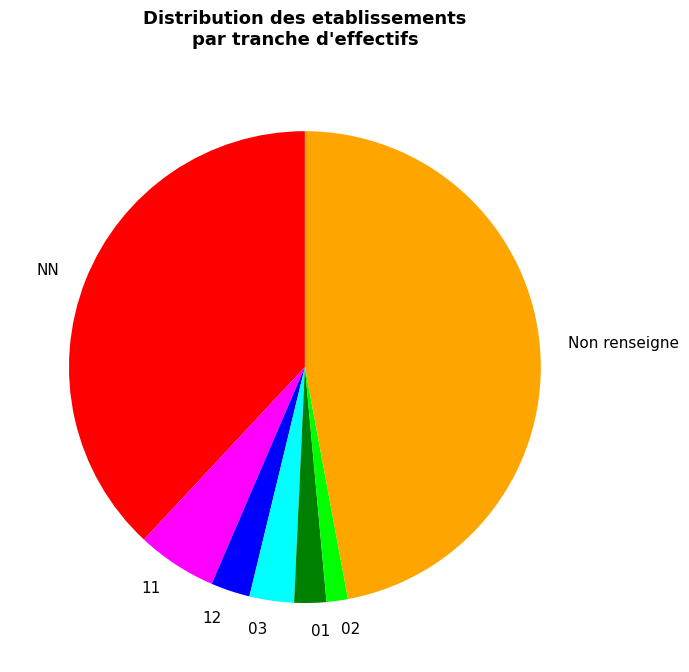

Which slice is the largest?

Non renseigne